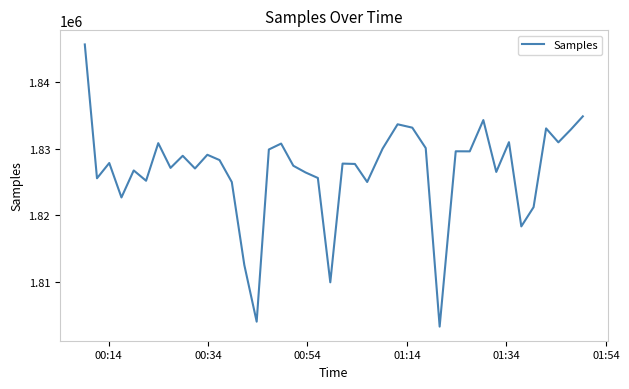

What is the smallest value displayed?

1803315